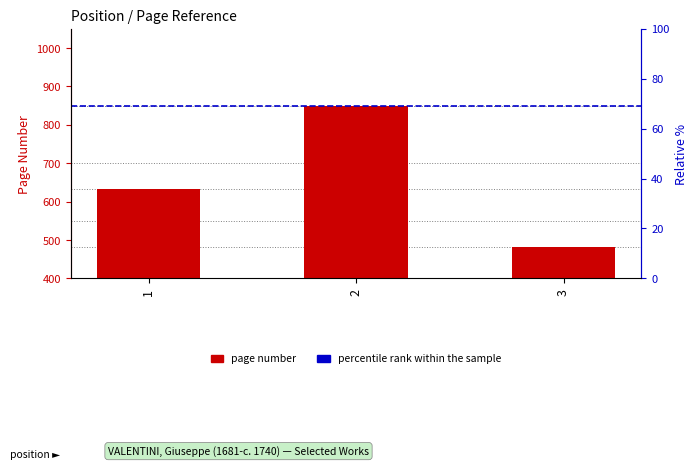

How many values are between 482 and 848?

3